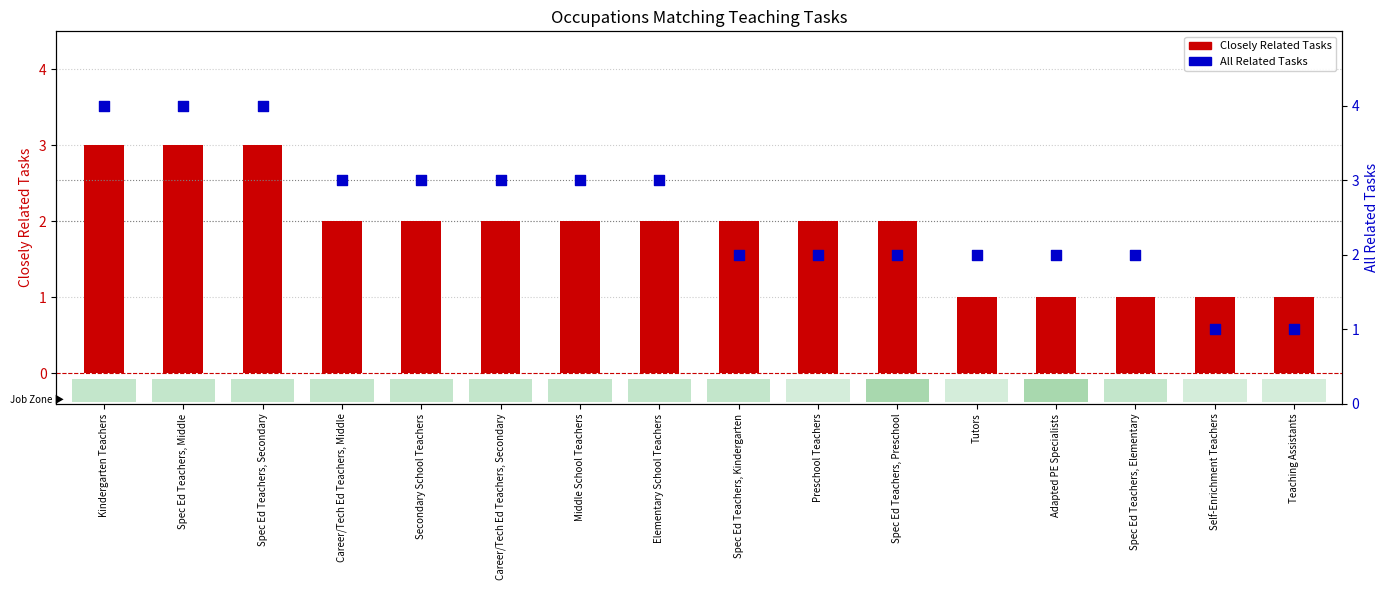

What is the total value across all series at Self-Enrichment Teachers?

2